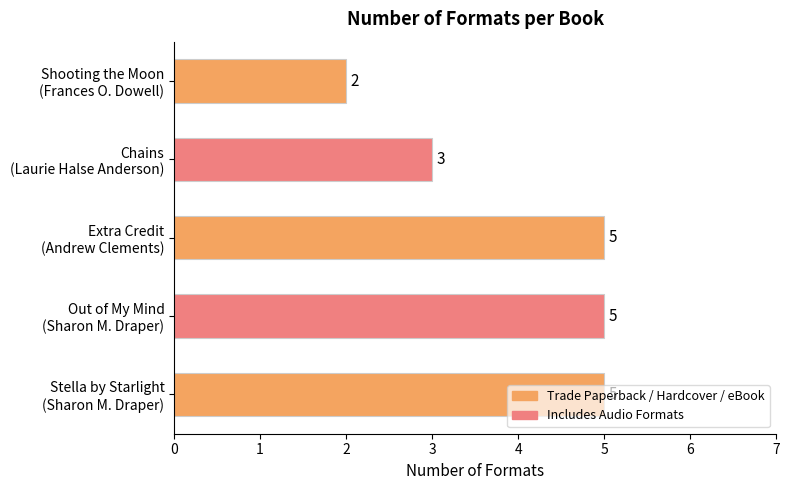

What is the maximum value shown in the chart?

5